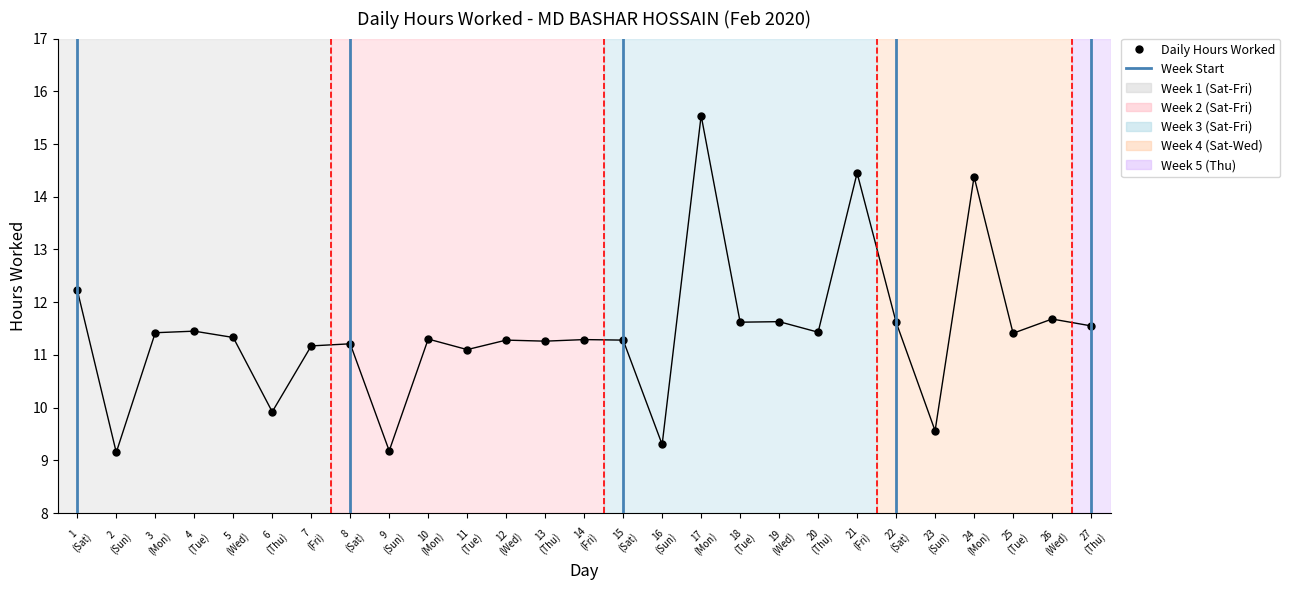

What is the sum of all values?

308.7